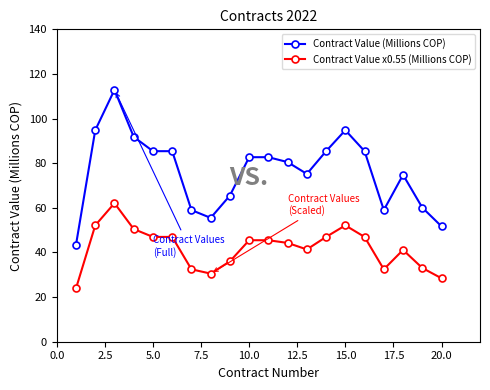

Which series has the largest range (max minus min)?

Contract Value (Millions COP)